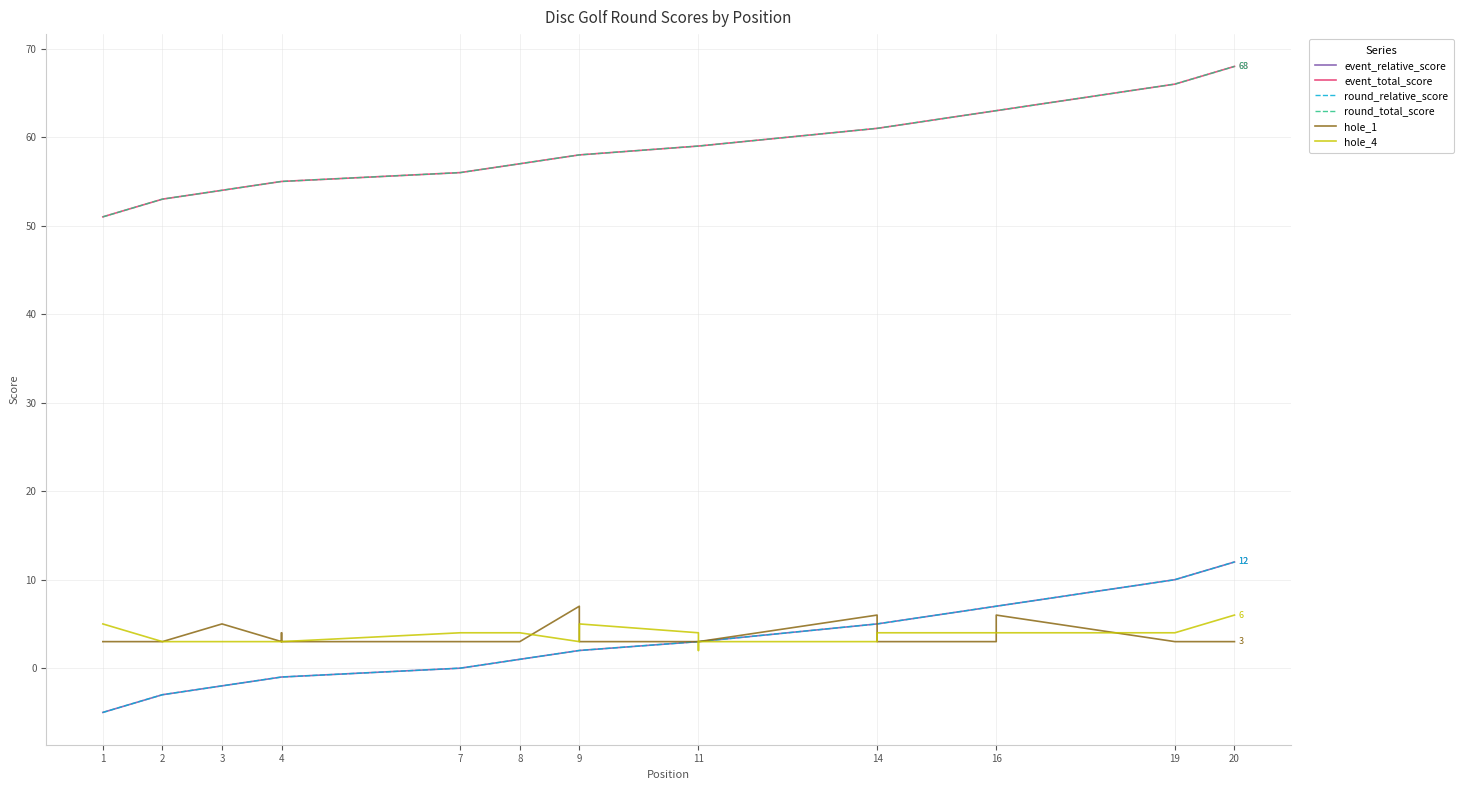

What is the minimum value for event_relative_score?

-5